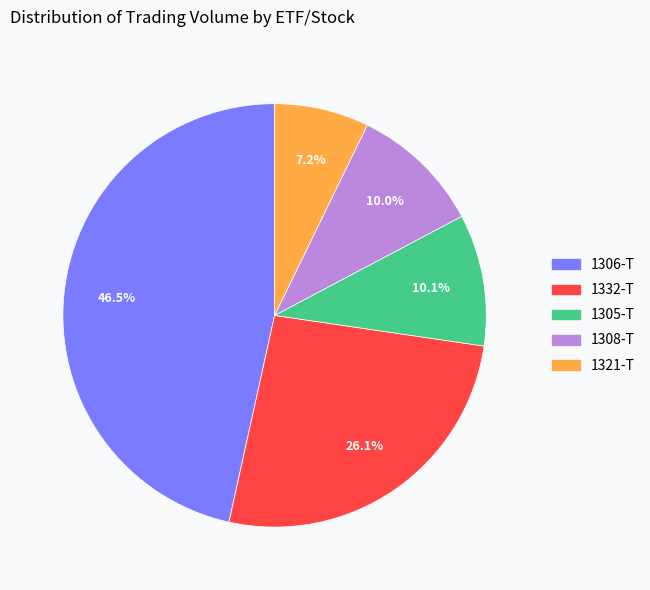

Does any single category account for the majority?

No